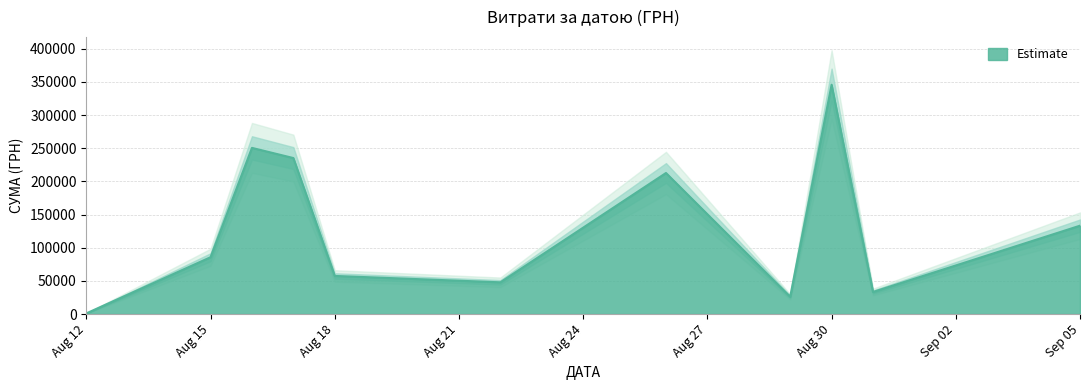

True or false: the data shows 2978.8 at 37.

False